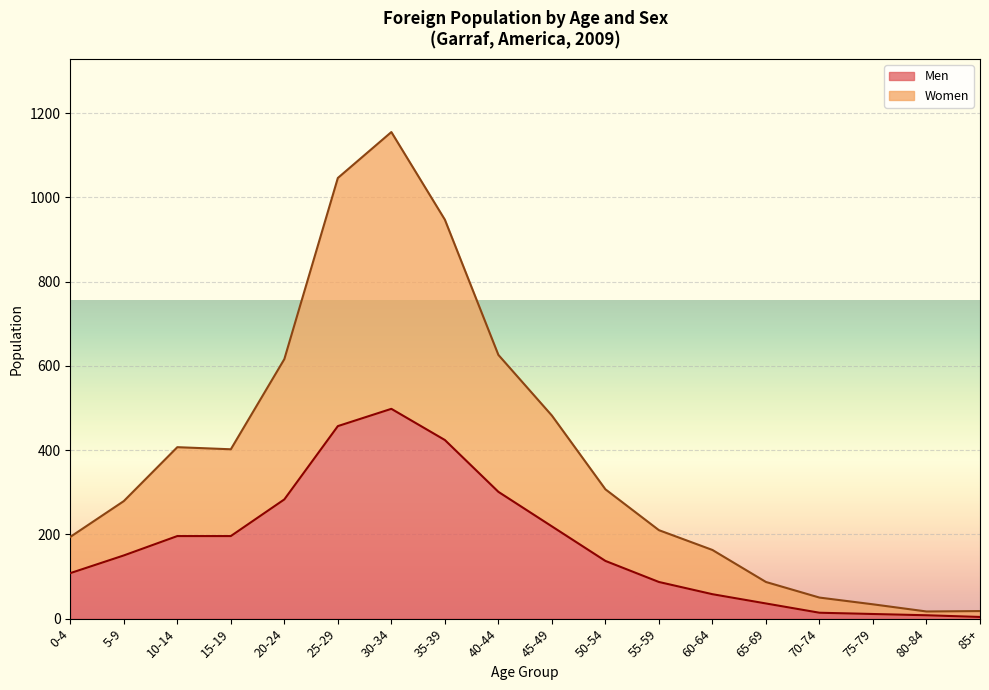

Which series changed the most between 25-29 and 30-34?

Women